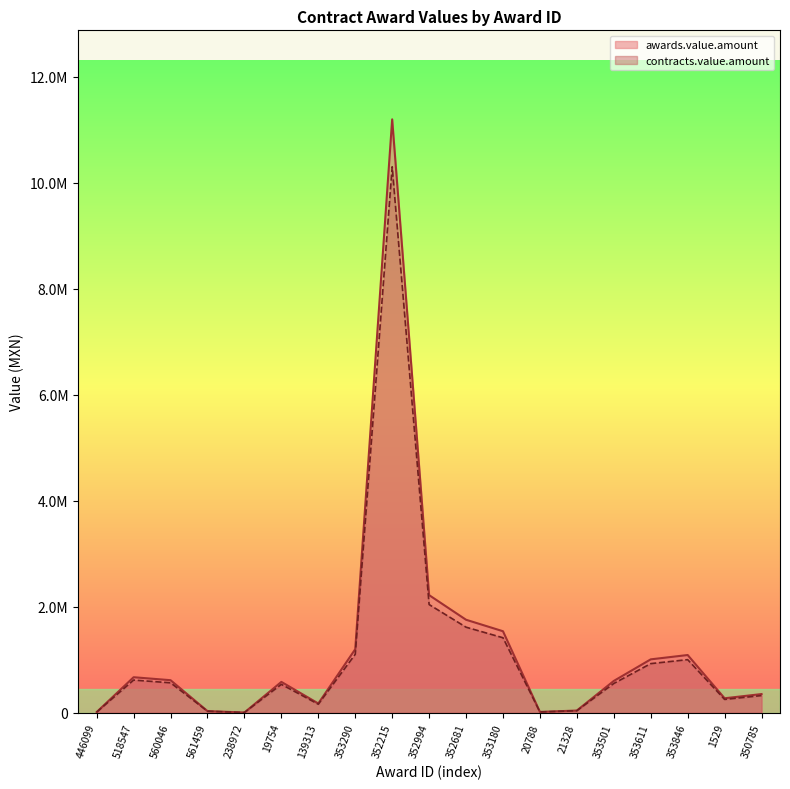

Where is the first local maximum for awards.value.amount?

518547